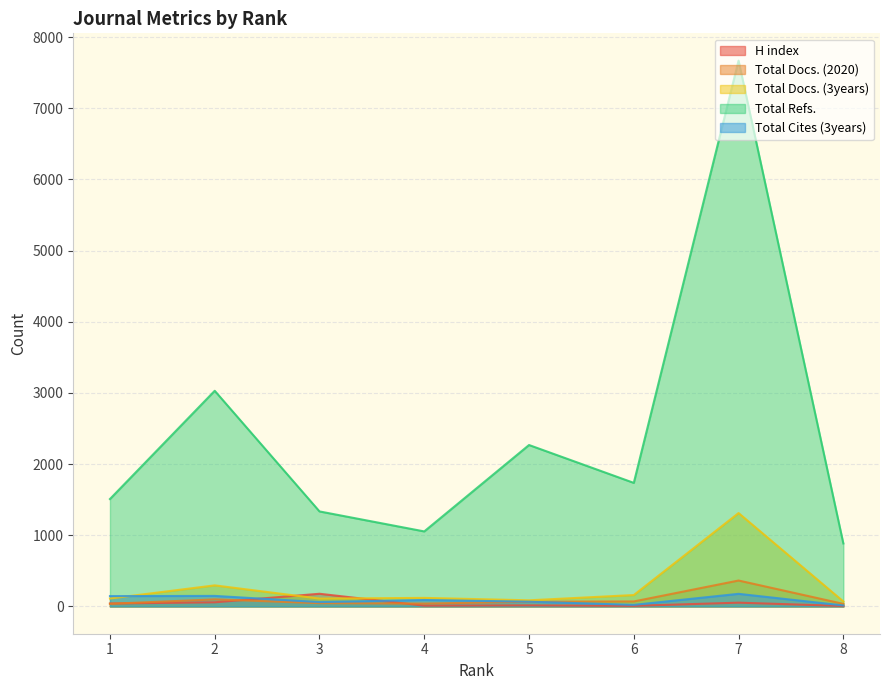

True or false: Total Docs. (2020) has a value of 135 at 2.

False